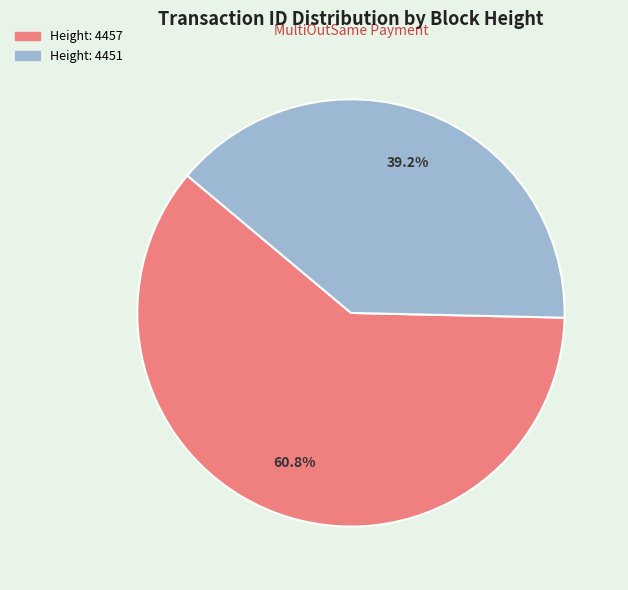

Is there any slice that represents more than half of the pie?

Yes